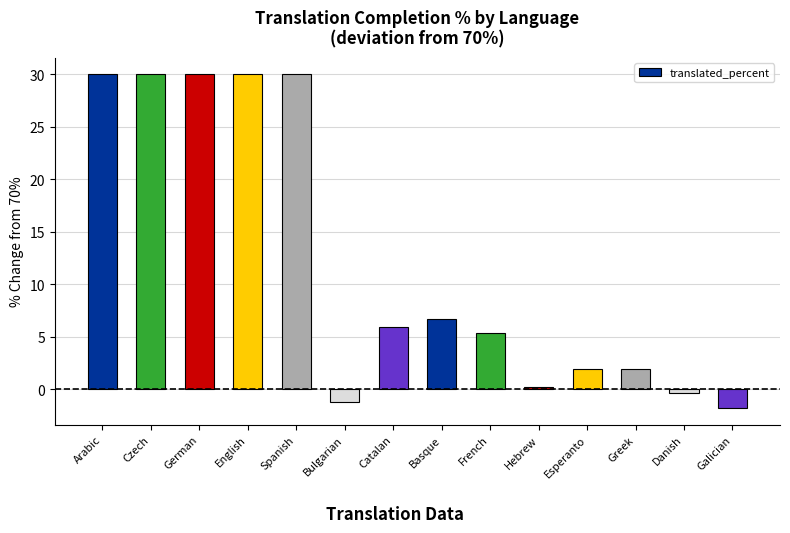

Where does the data first go above 5?

Arabic